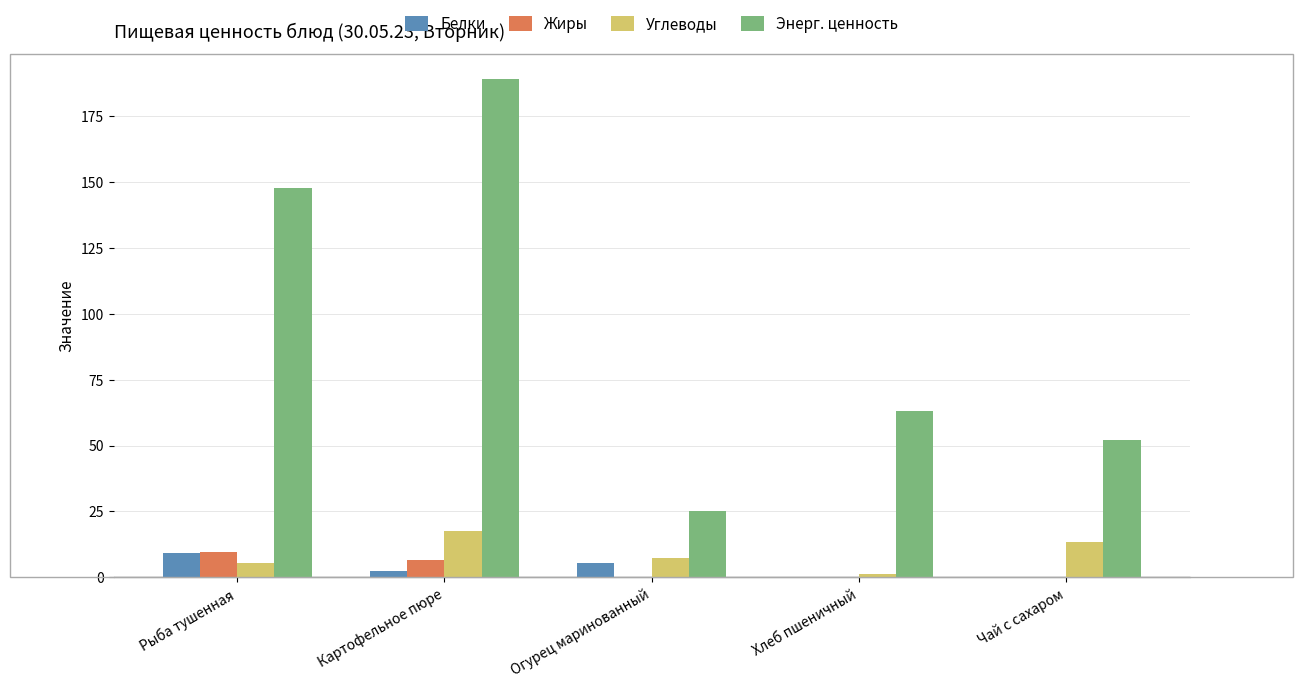

What is the sum of all Углеводы values?

44.5